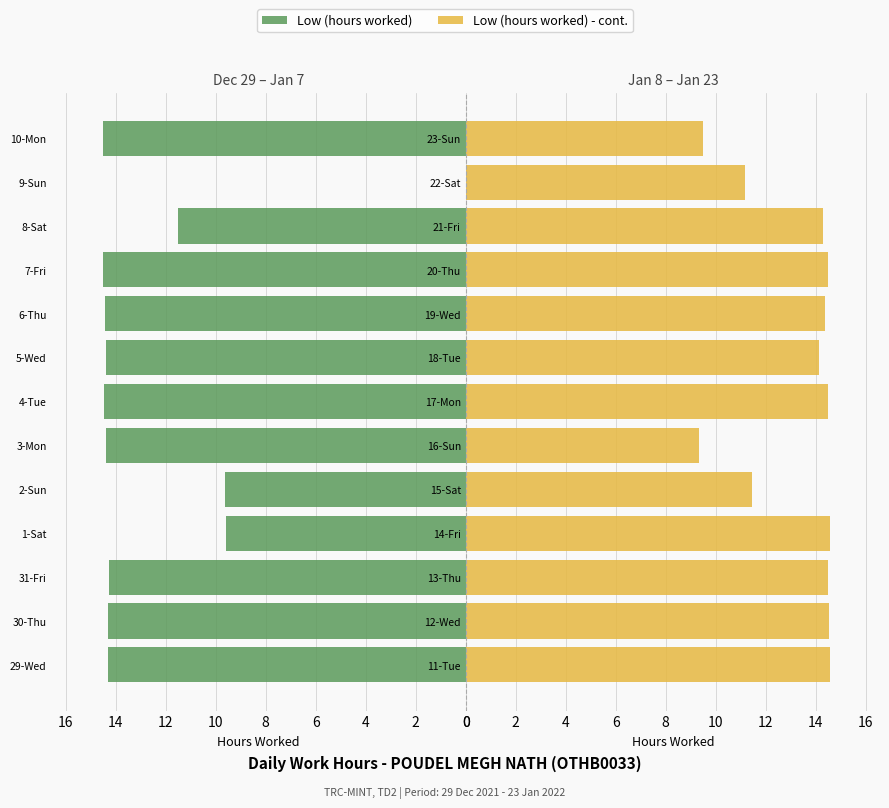

What is the maximum value shown in the chart?

14.6